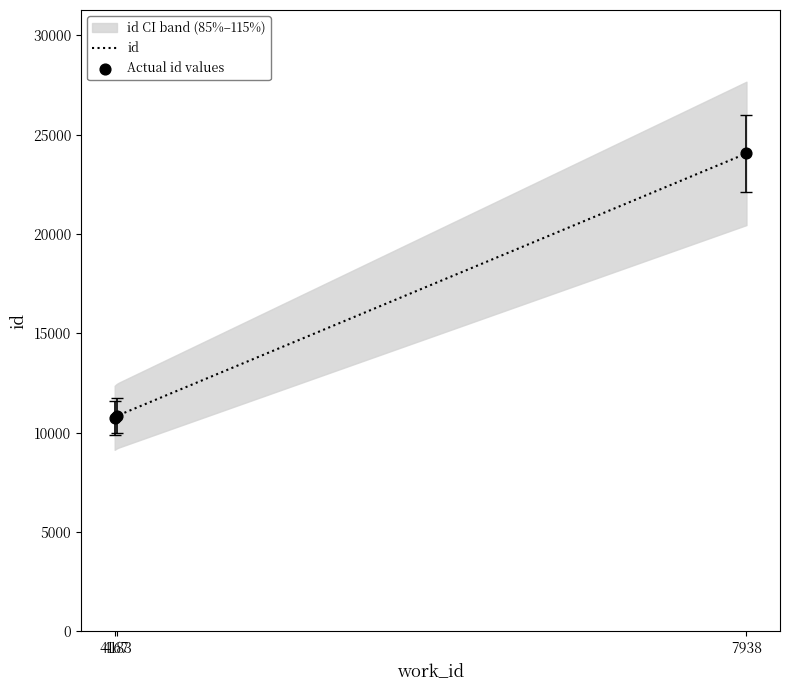

Between 4167 and 7938, which is larger?

7938